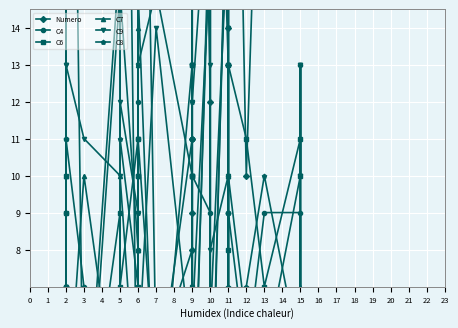

How many intersections are there between C7 and Numero?

11